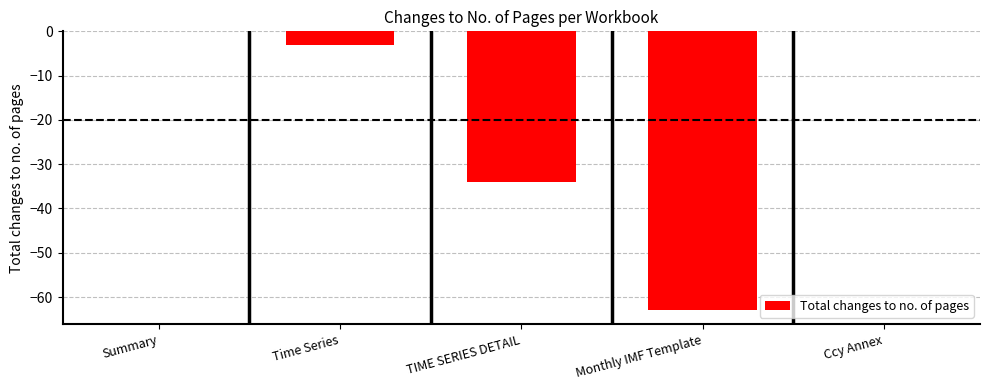

How many categories are shown in the chart?

5